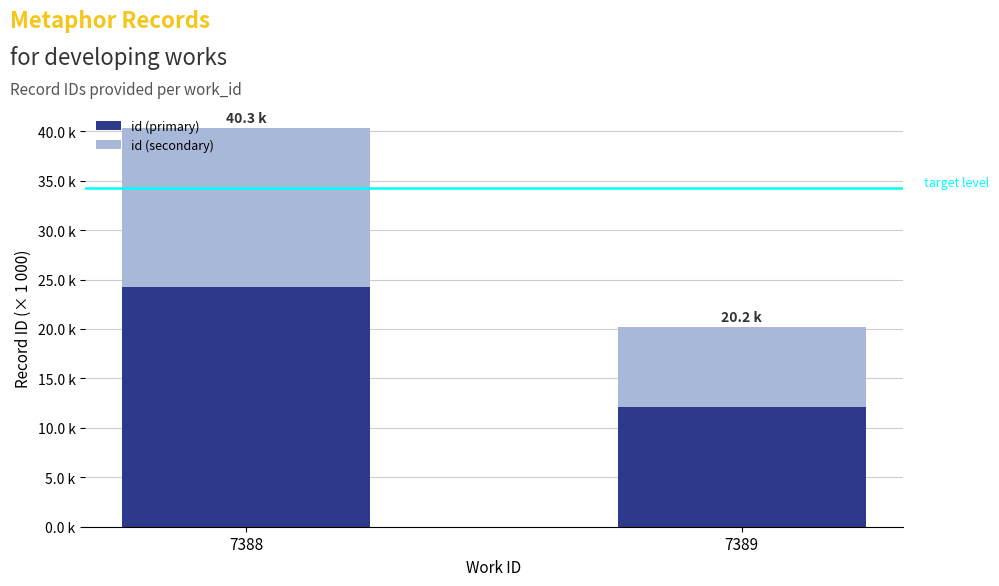

List the series in order of their overall mean, highest first.

id (primary), id (secondary)